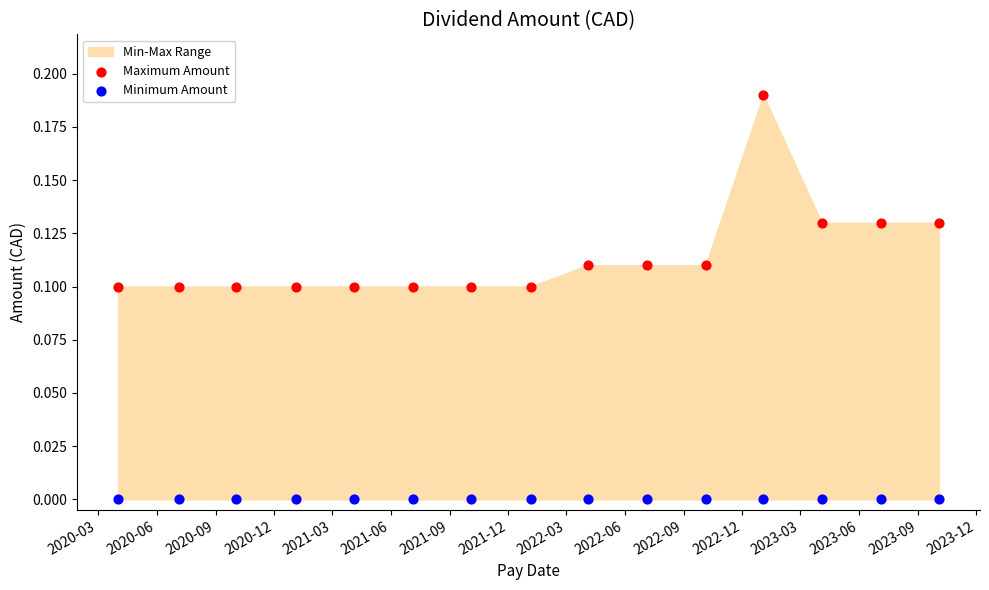

Which series reaches the minimum Y coordinate?

Minimum Amount